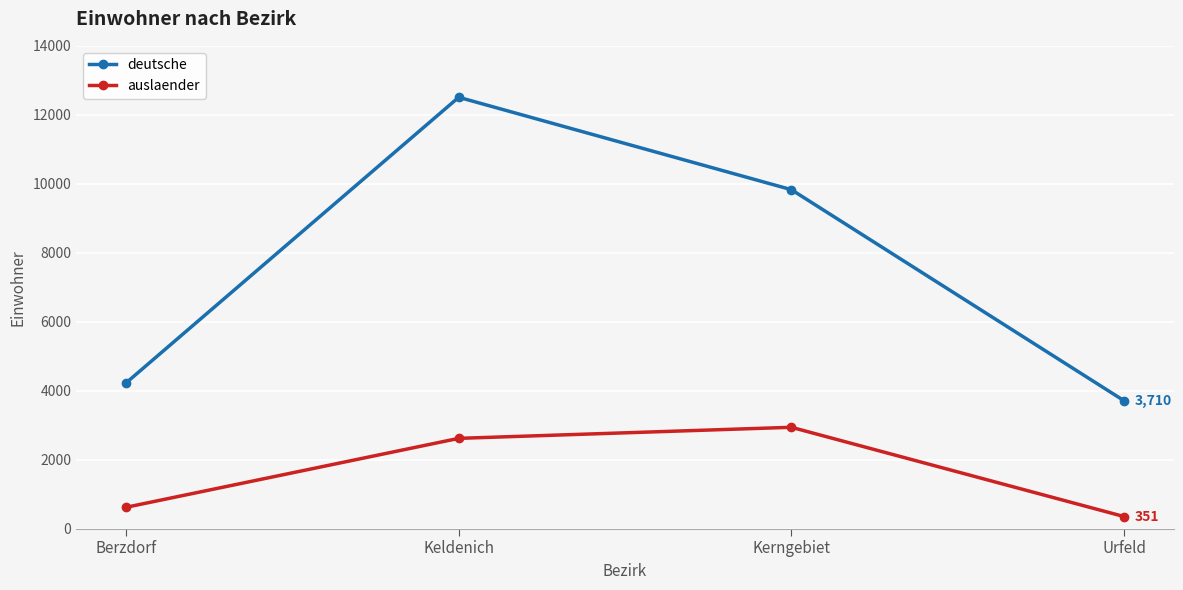

At Keldenich, list the series in order from smallest to largest.

auslaender, deutsche